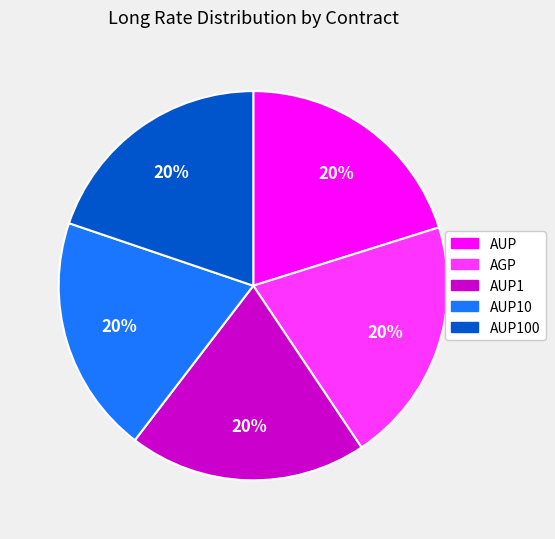

To the nearest percent, what is the average slice percentage?

20%